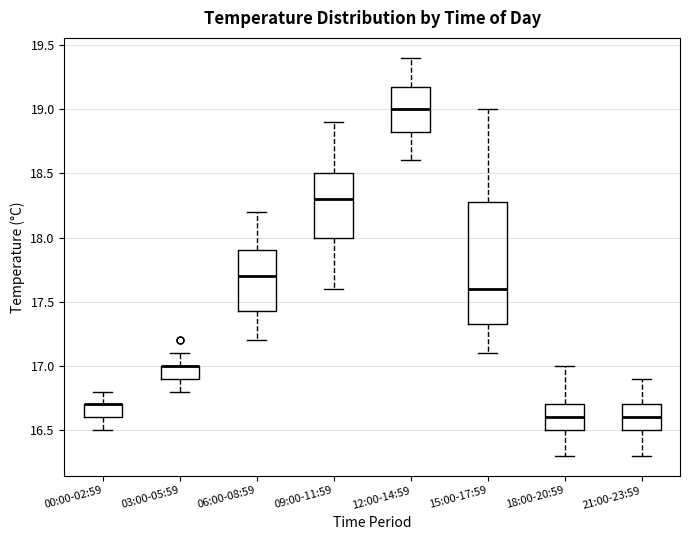

Comparing the boxes themselves (not the whiskers), which one is the tallest?

15:00-17:59